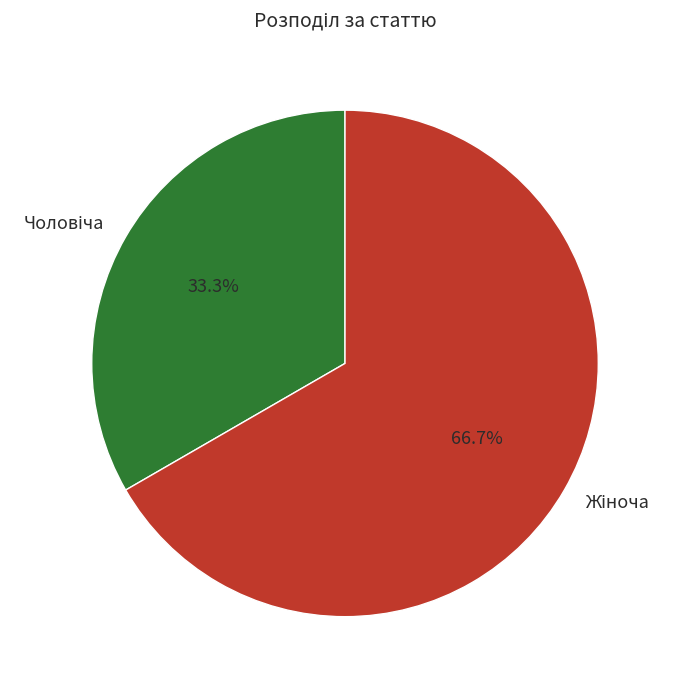

Does any single category account for the majority?

Yes